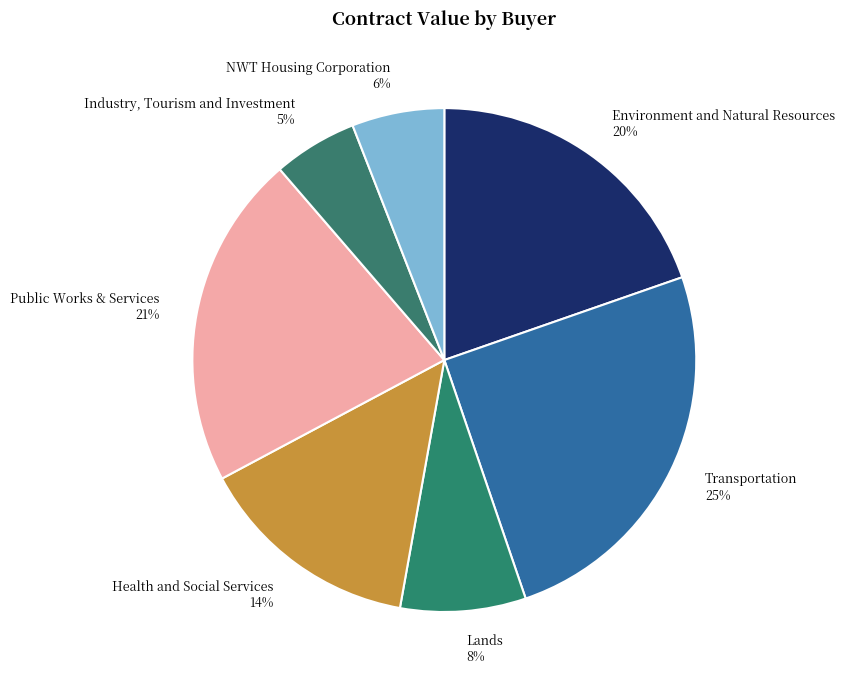

To the nearest percent, what percentage of the pie is Public Works & Services?

21%